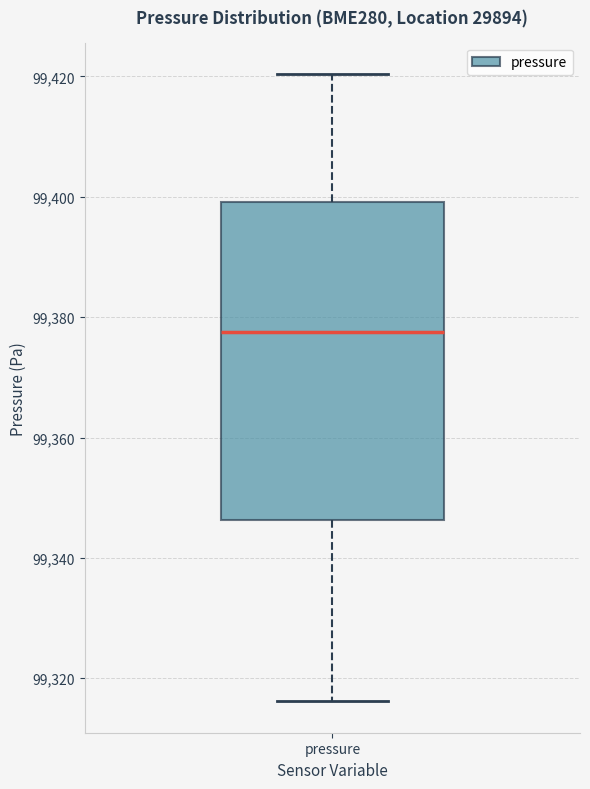

Transcribe this box plot: give where the median line is, the range the box spans, and where the two whiskers end, as read against the y-axis. The values are not printed on the chart, so give them approximately, as read against the axis.

median 99378, box 99346 to 99400, whiskers 99316 to 99420